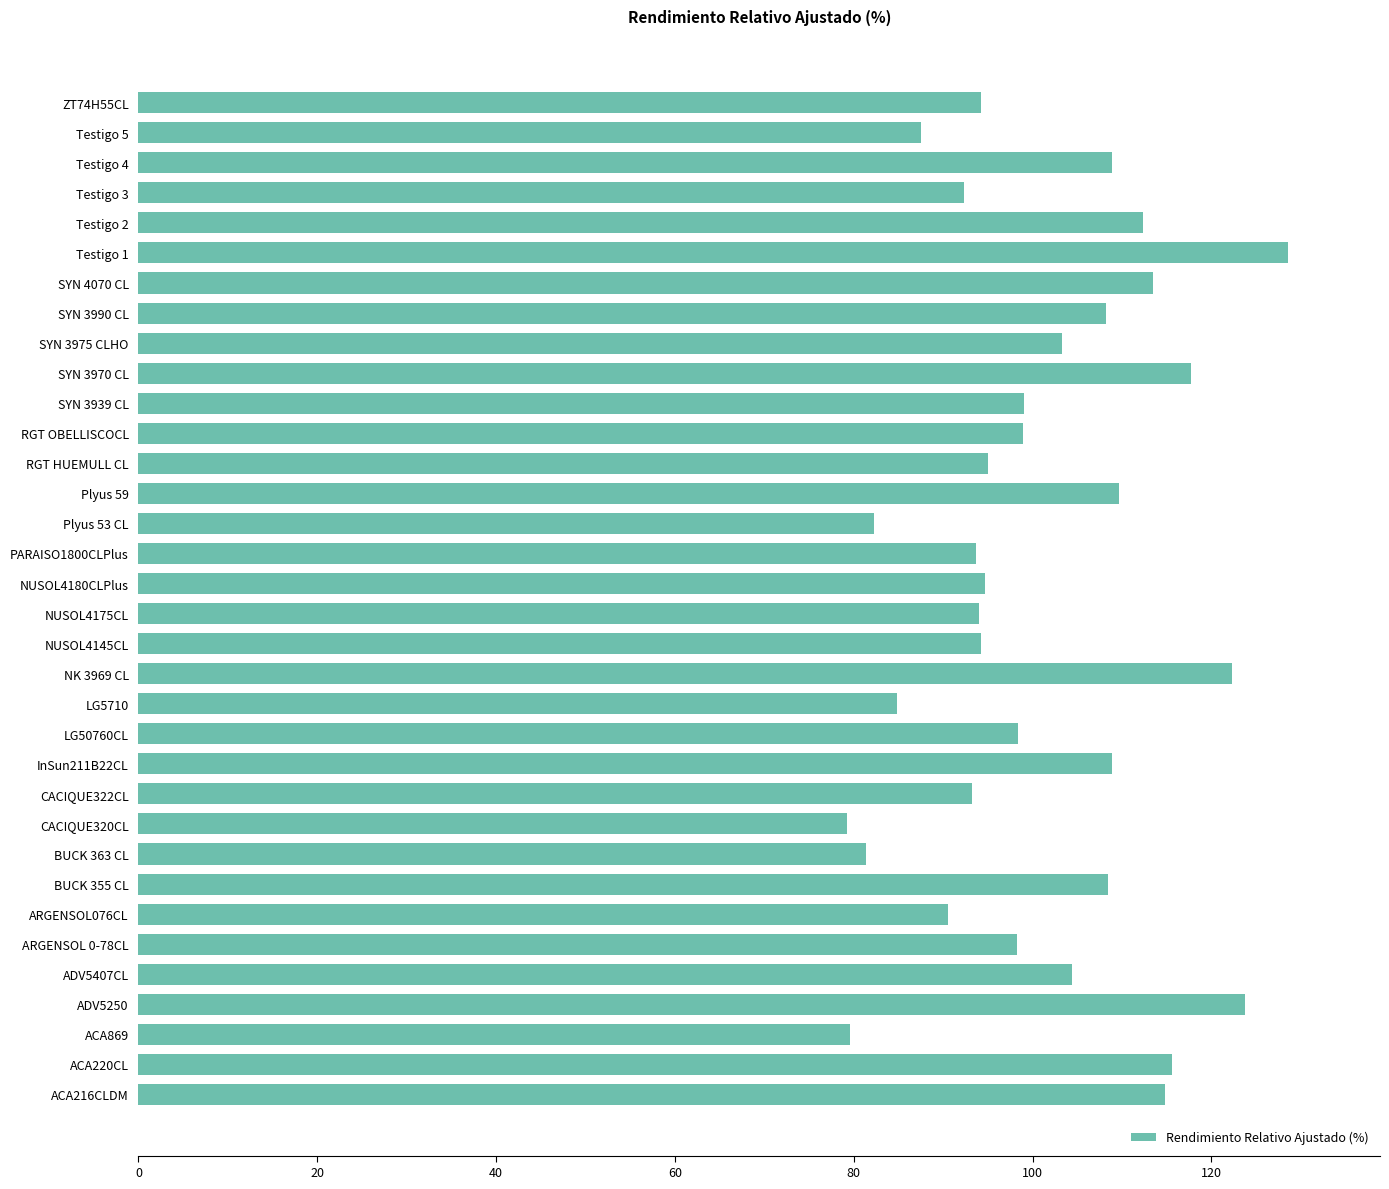

Are the bars grouped side by side (vs. stacked)?

No